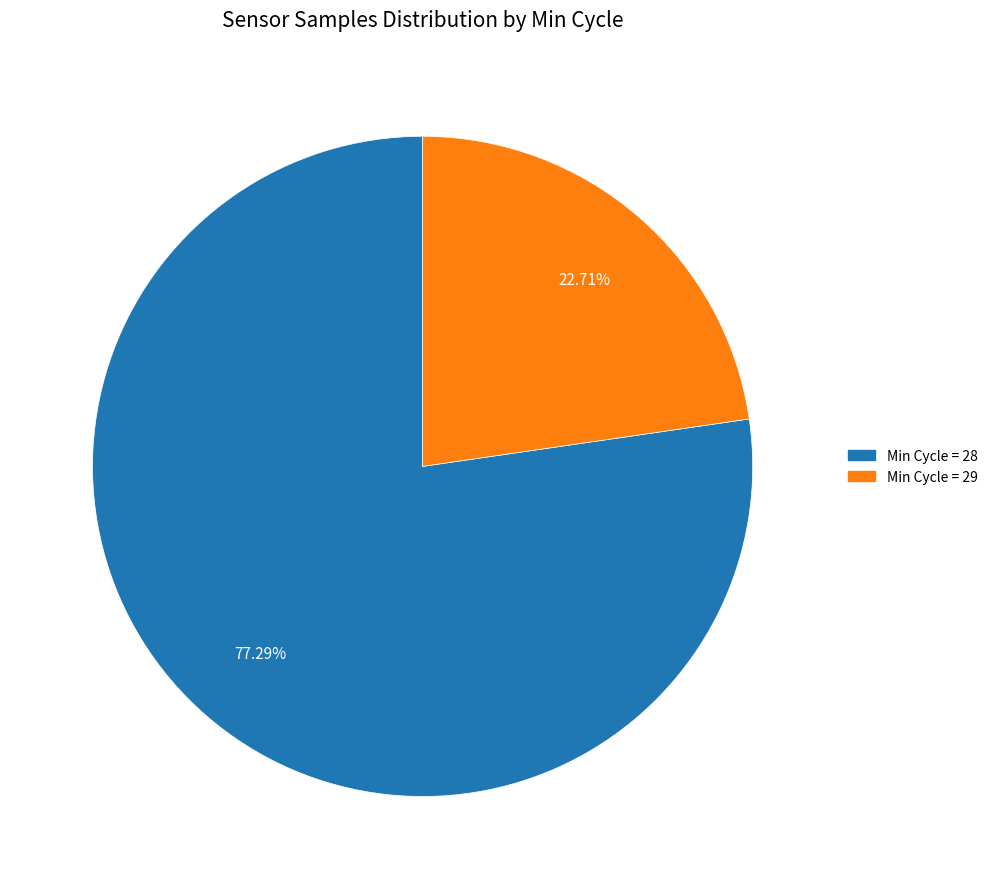

Is there a majority slice in this chart?

Yes